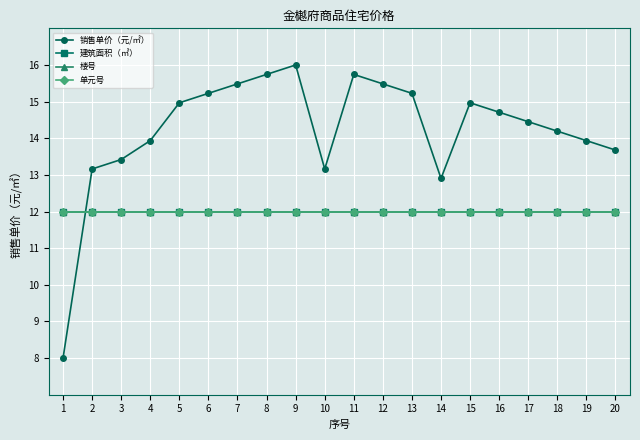

Where do 单元号 and 销售单价（元/㎡） first cross each other?

1 and 2